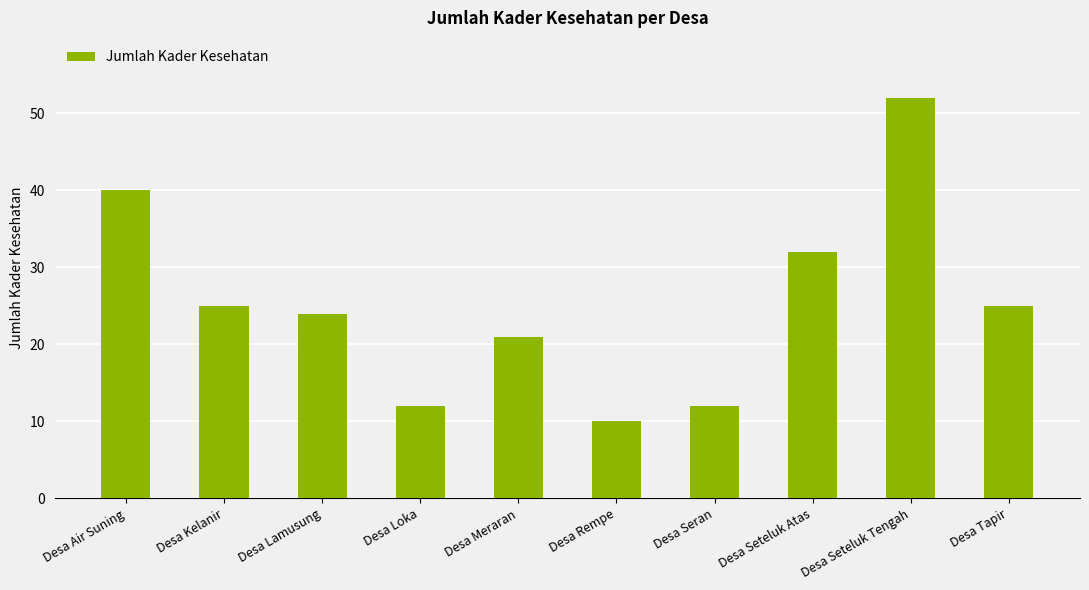

Which label corresponds to the largest value in the chart?

Desa Seteluk Tengah